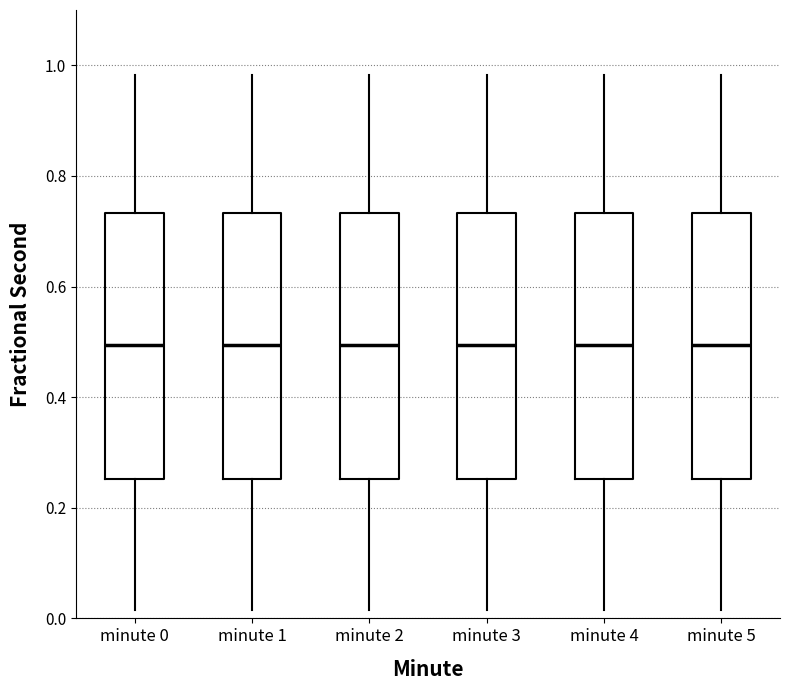

Reading left to right, transcribe this box plot: for each box, give where its median line is, the range the box spans, and where its two whiskers end, as read against the y-axis. The values are not printed on the chart, so give them approximately, as read against the axis.

minute 0: median 0.50, box 0.26 to 0.74, whiskers 0.02 to 0.98
minute 1: median 0.50, box 0.26 to 0.74, whiskers 0.02 to 0.98
minute 2: median 0.50, box 0.26 to 0.74, whiskers 0.02 to 0.98
minute 3: median 0.50, box 0.26 to 0.74, whiskers 0.02 to 0.98
minute 4: median 0.50, box 0.26 to 0.74, whiskers 0.02 to 0.98
minute 5: median 0.50, box 0.26 to 0.74, whiskers 0.02 to 0.98